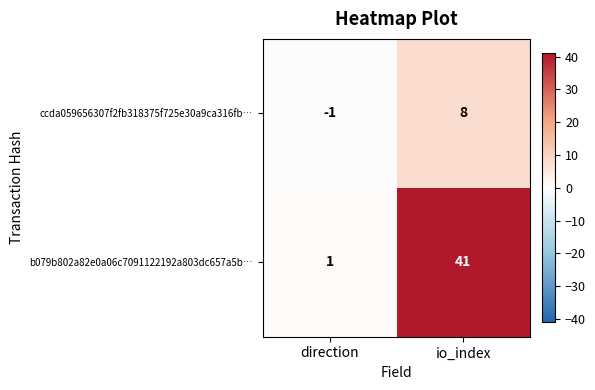

List the series in order of their overall mean, lowest first.

ccda059656307f2fb318375f725e30a9ca316fb…, b079b802a82e0a06c7091122192a803dc657a5b…